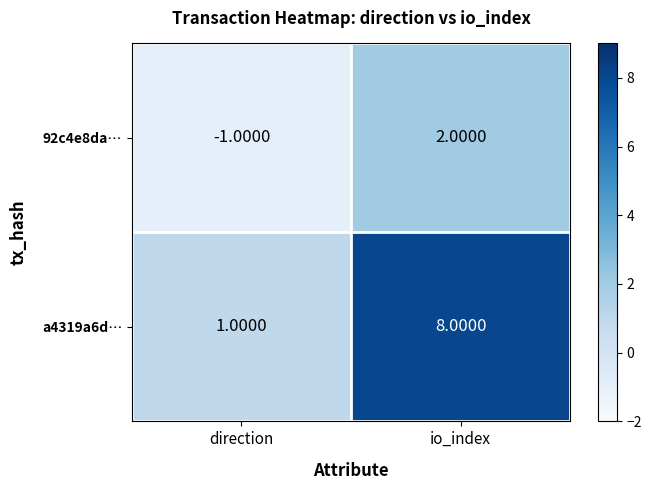

Which series has the largest range (max minus min)?

a4319a6d…